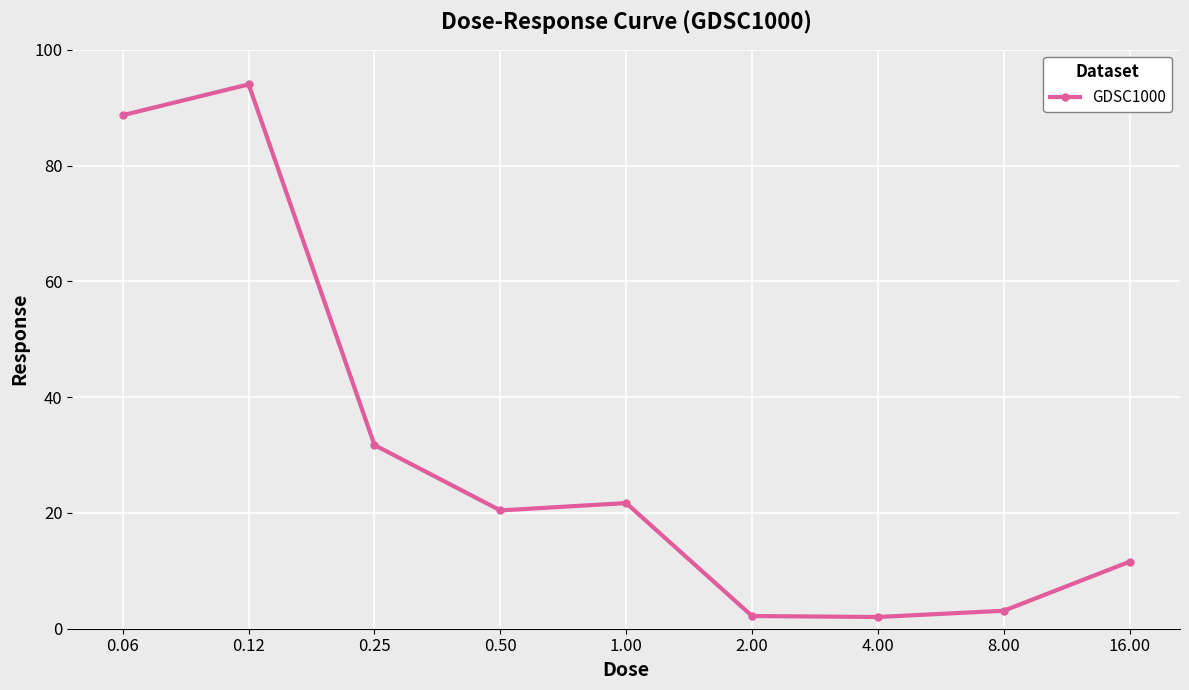

What is the greatest value displayed?

94.0